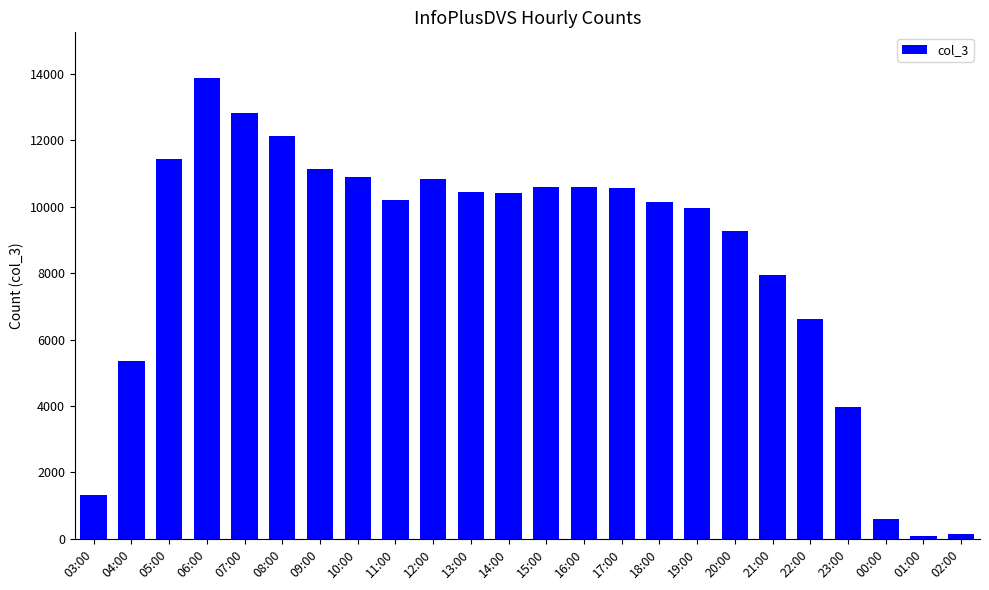

How many distinct data groups are displayed?

1